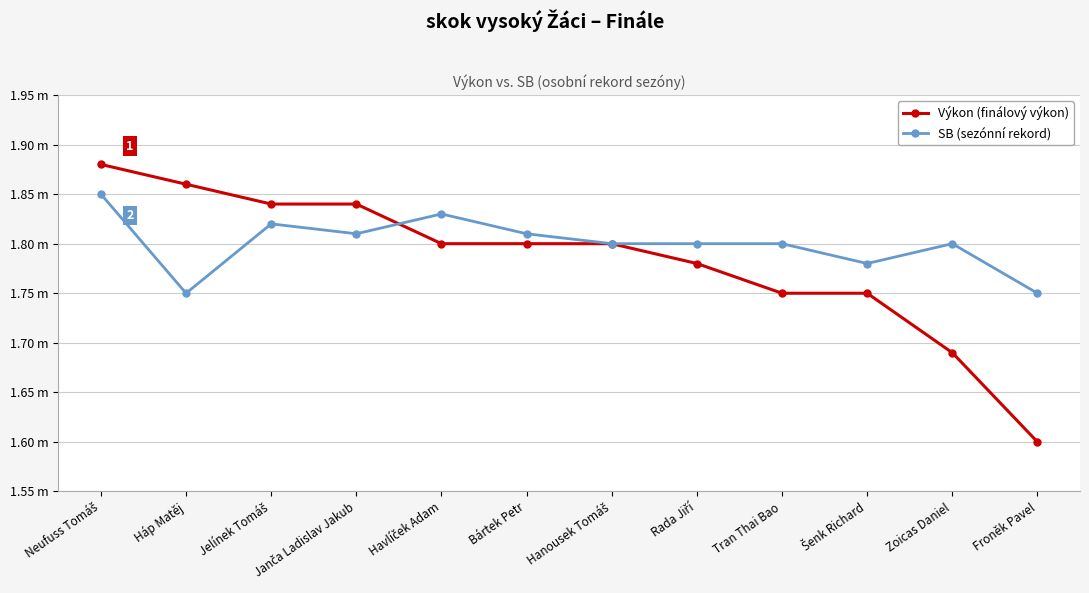

Does the chart have visible grid lines?

Yes